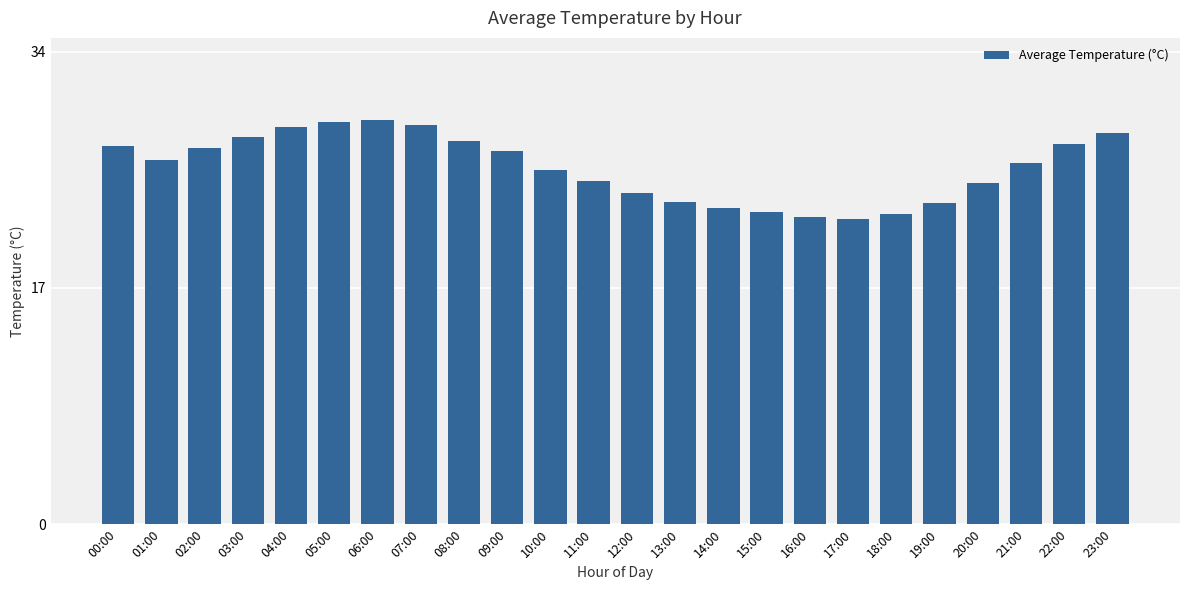

What is the change in value from 07:00 to 16:00?

-6.6